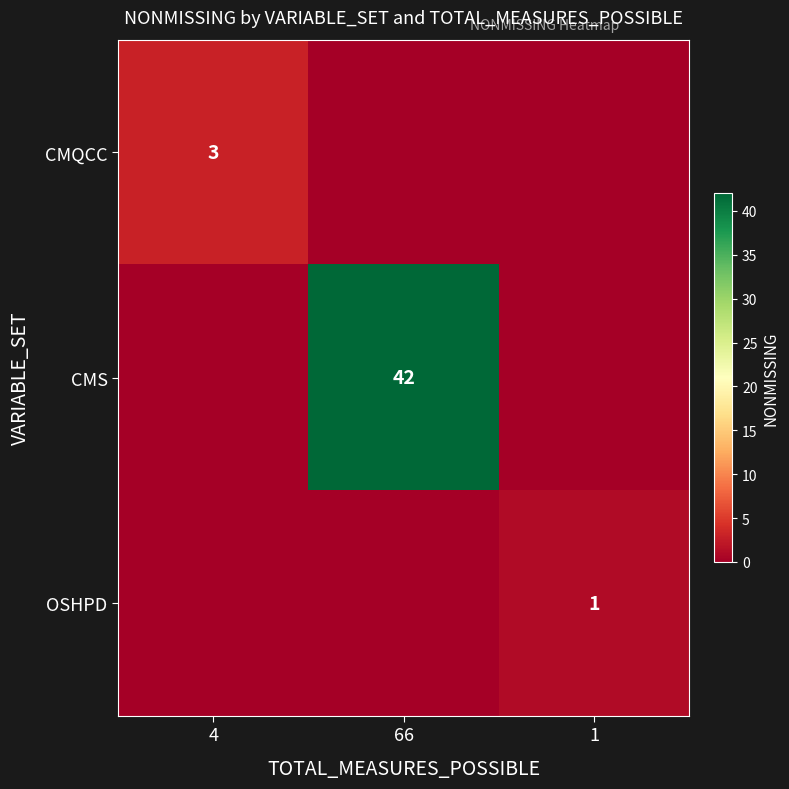

Is it true that CMQCC equals 3 at 4?

True